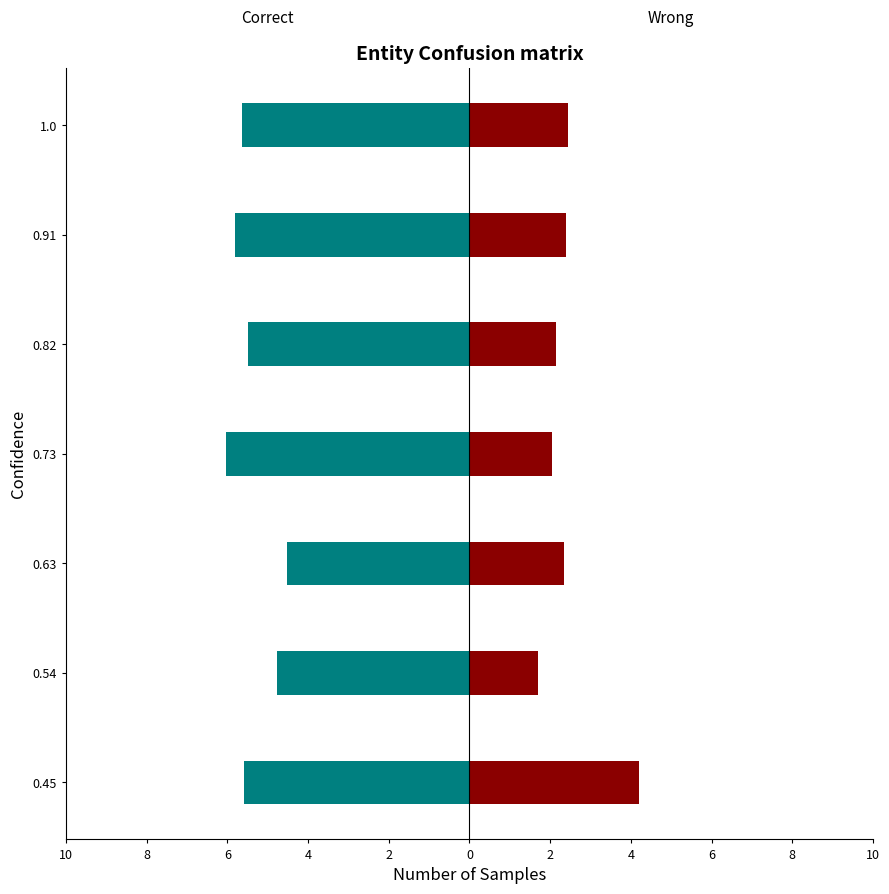

Which series has the largest range (max minus min)?

Wrong